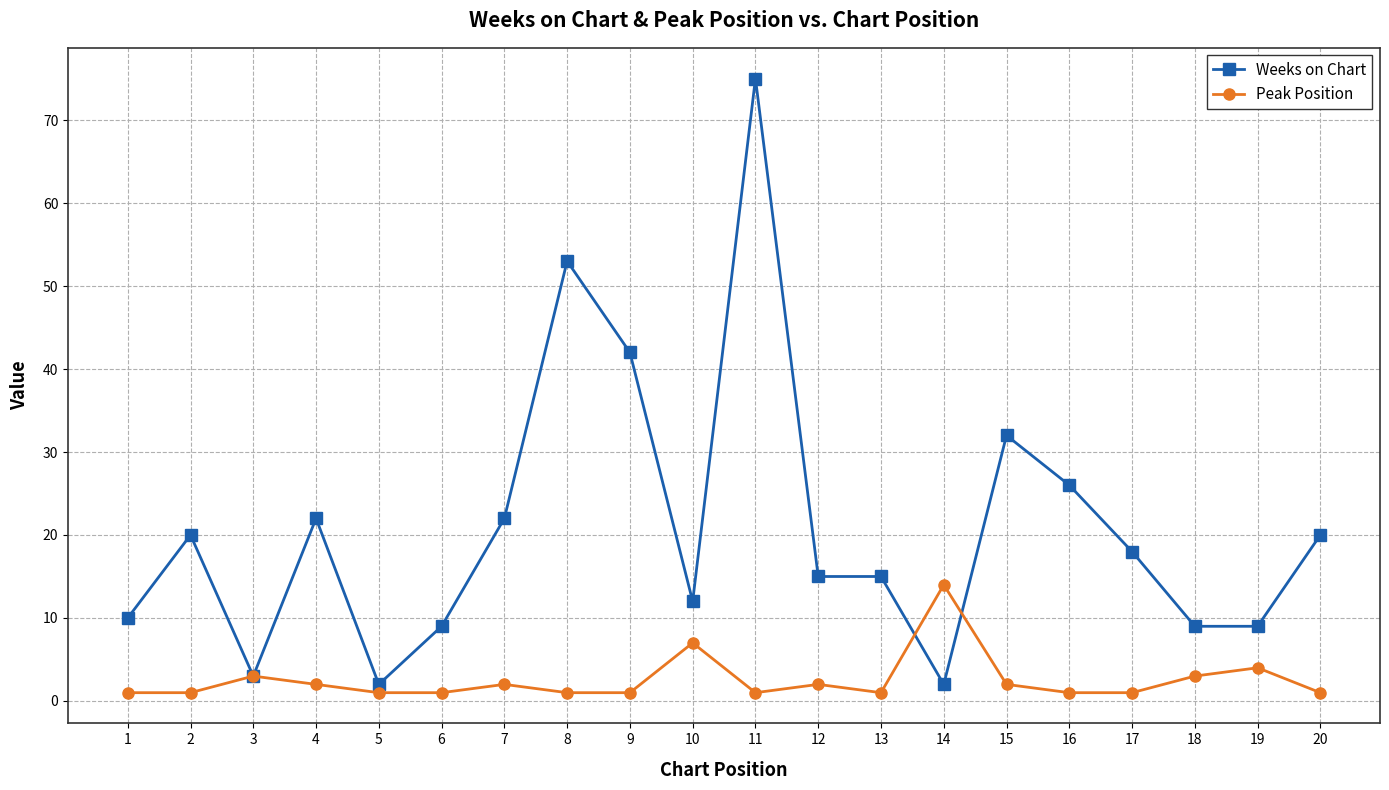

Rank the series by their maximum value, from lowest to highest.

Peak Position, Weeks on Chart